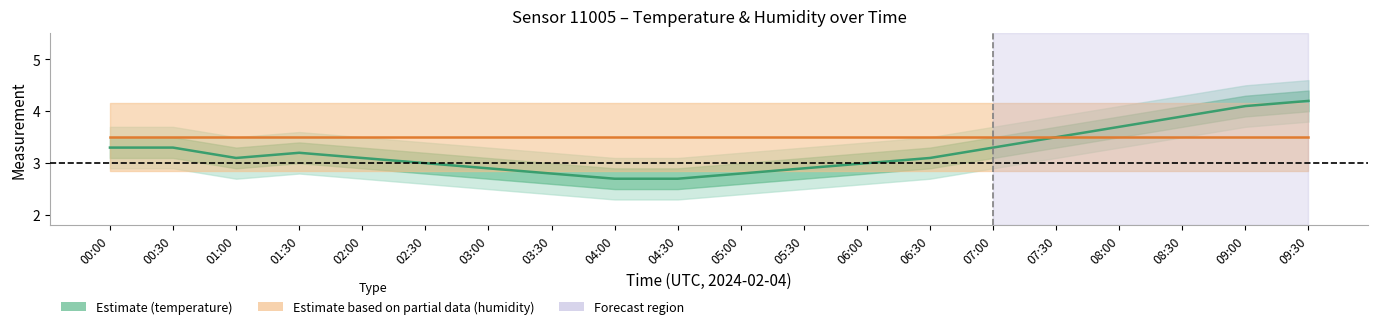

Between 01:30 and 09:00, which series saw the biggest shift?

Temperature (°C)